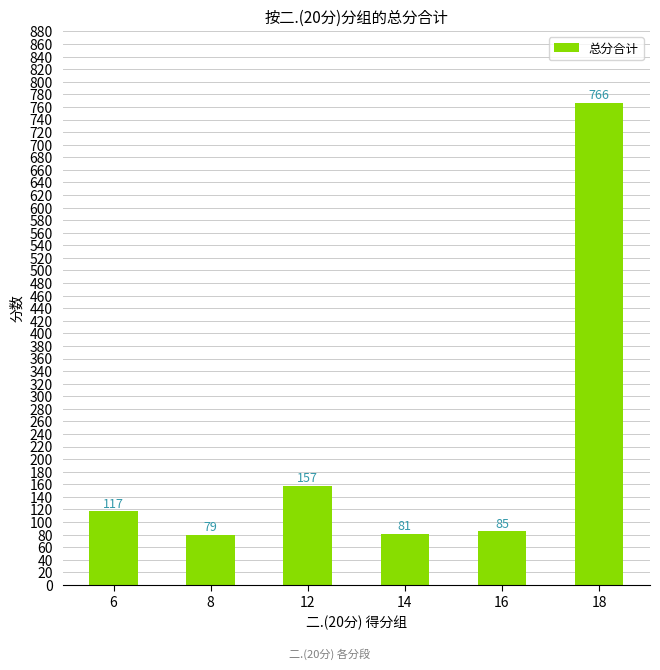

What is the maximum value shown in the chart?

766